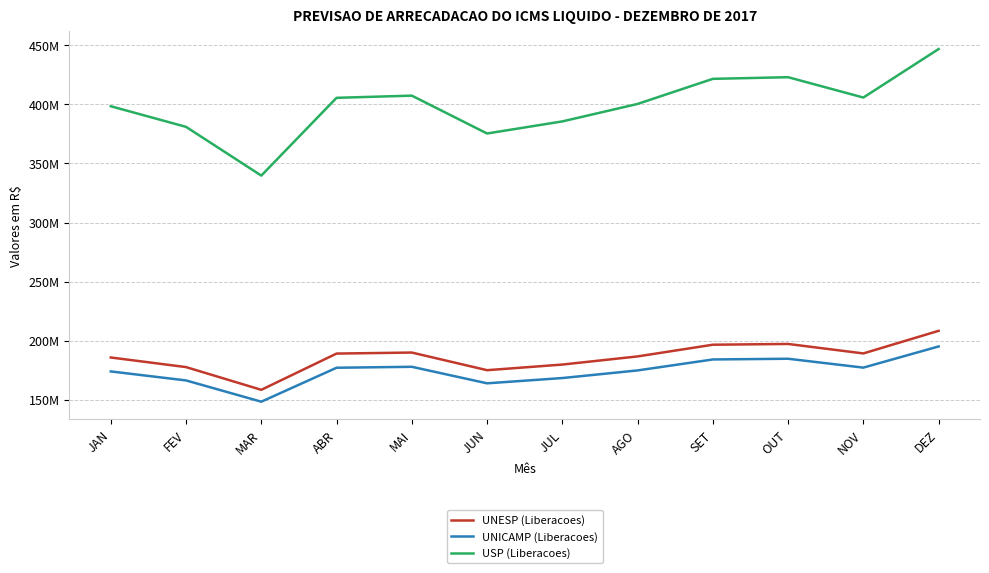

What is the total value across all series at NOV?

772152543